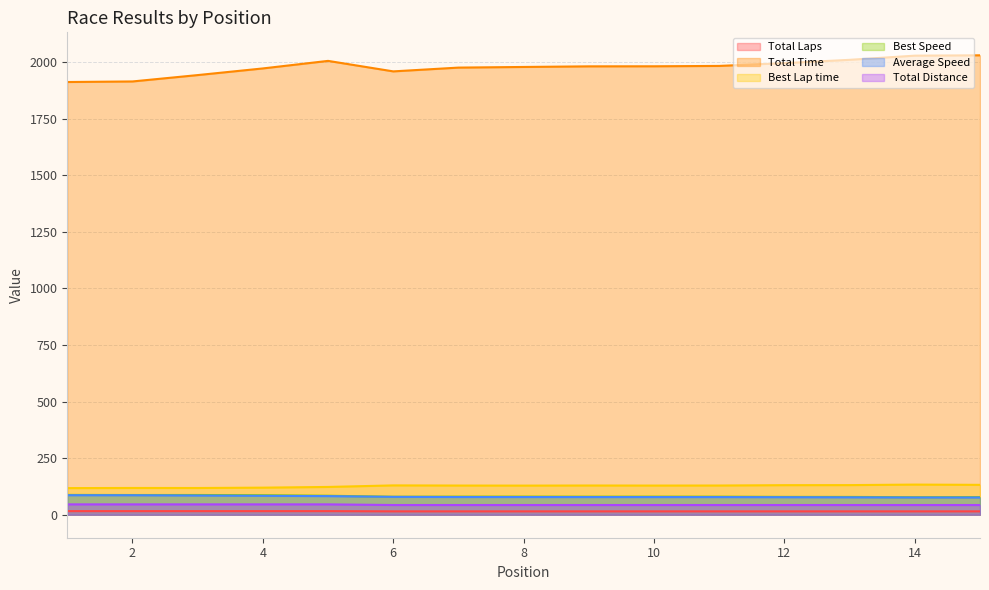

Between 7 and 21, which series saw the biggest shift?

Best Lap time